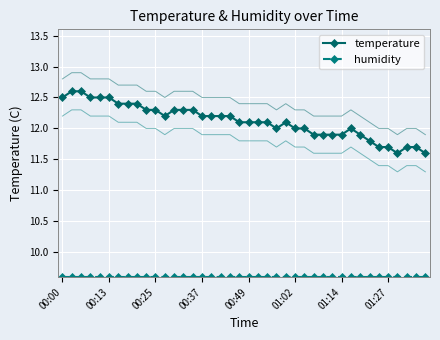

What is the highest value of the temperature series?

12.6